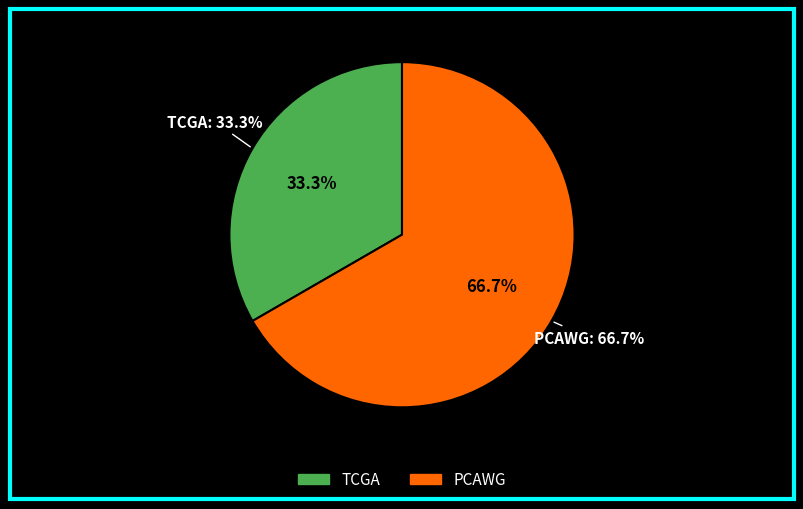

To the nearest percent, what is the difference between the largest and smallest slice percentages?

33%